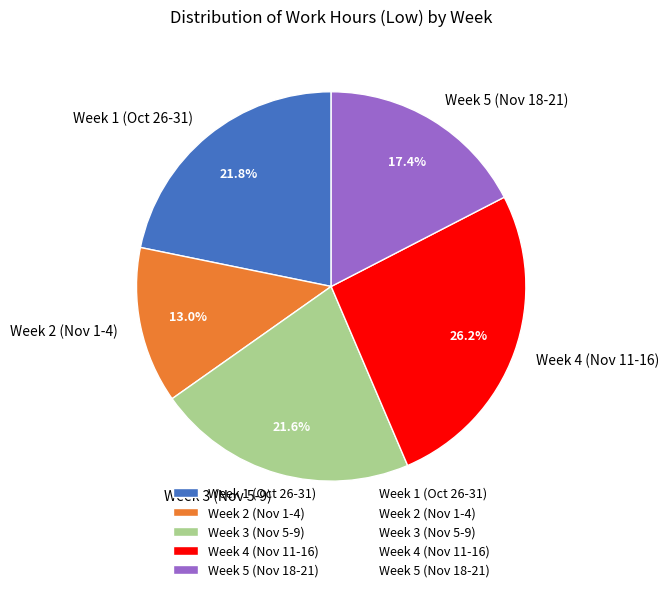

What is the smallest slice in the pie chart?

Week 2 (Nov 1-4)